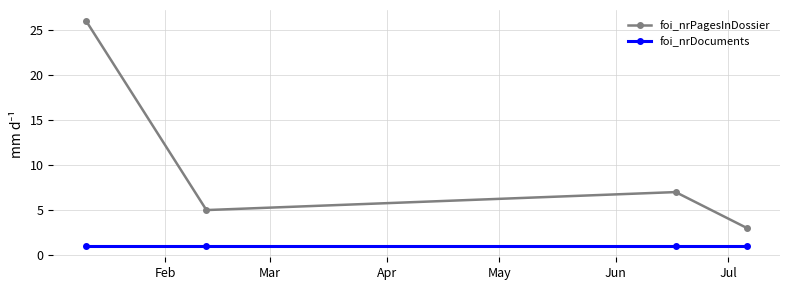

Reading left to right, list all the values displayed in this chart.

foi_nrPagesInDossier: 26	5	7	3
foi_nrDocuments: 1	1	1	1